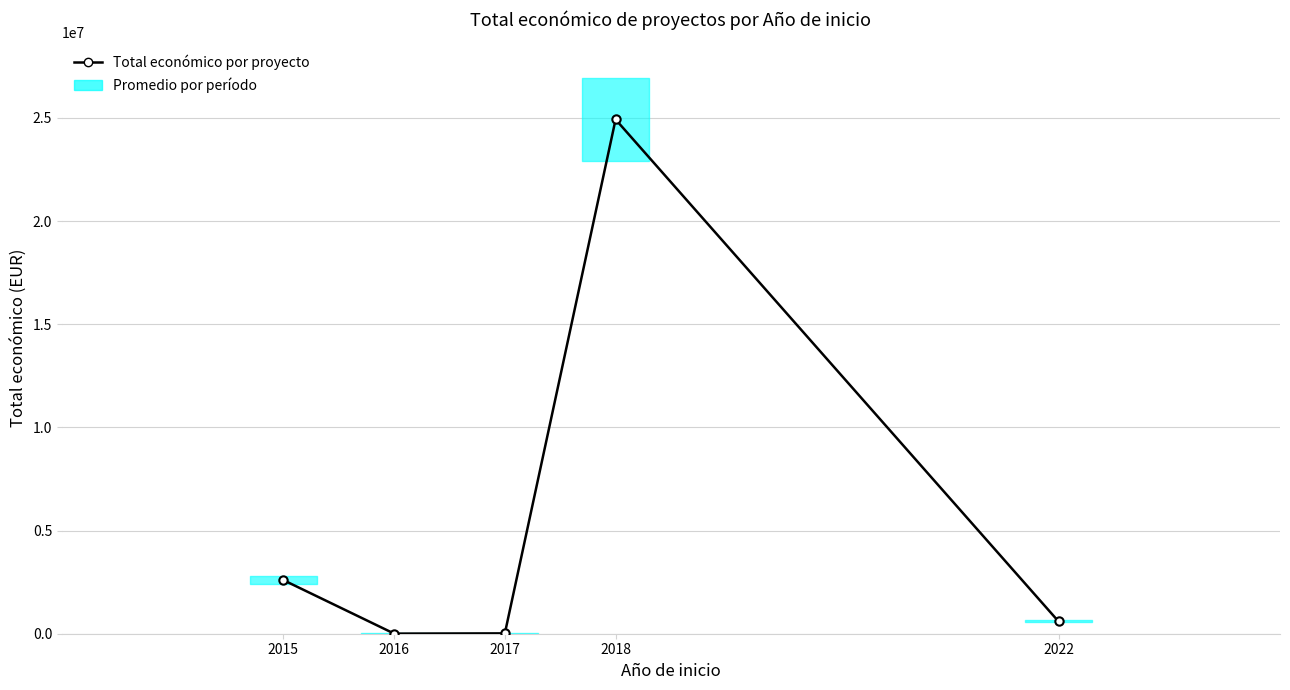

Is this an area chart (filled region under the line)?

No